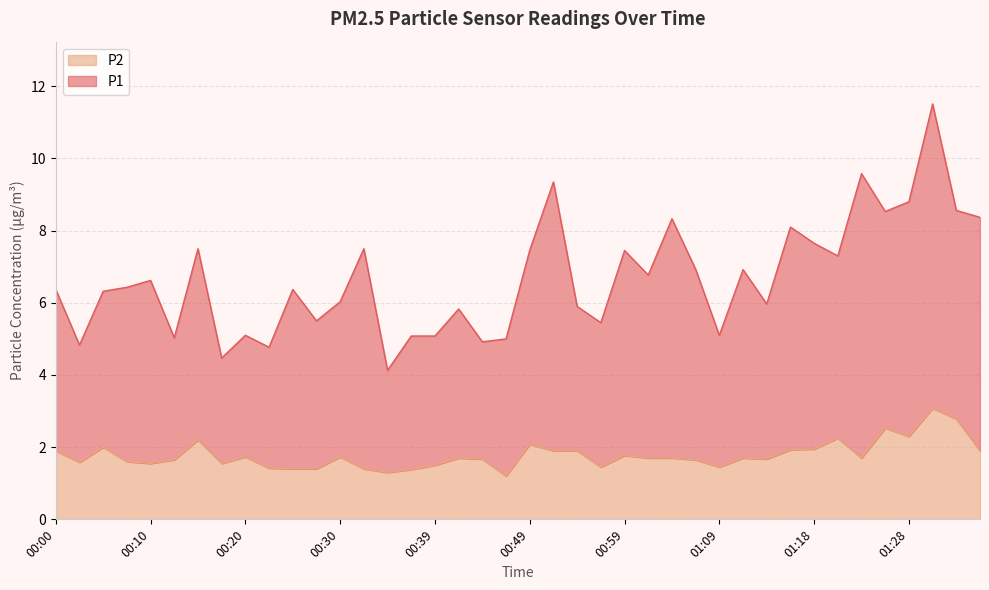

The value of P1 at 00:20 is 2.0. True or false?

False